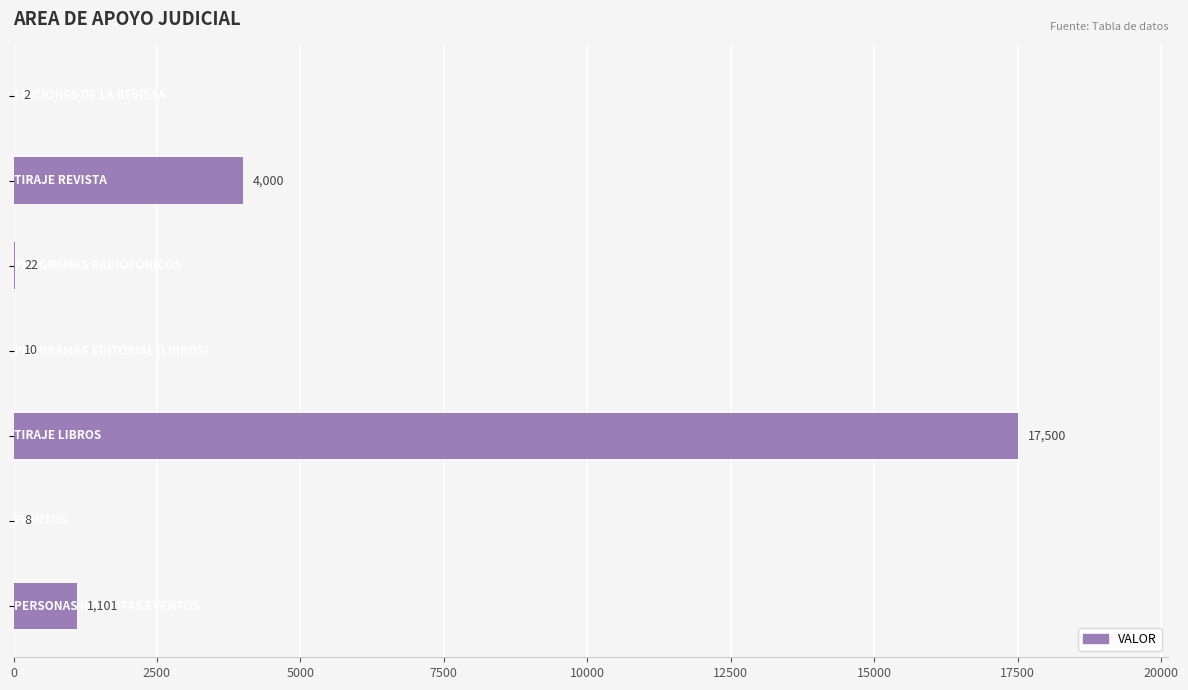

What is the greatest value displayed?

17500